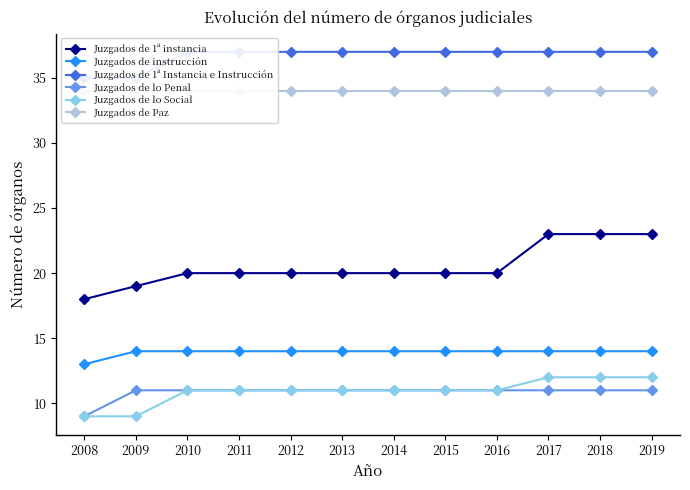

True or false: Juzgados de lo Penal has a value of 11 at 2017.

True